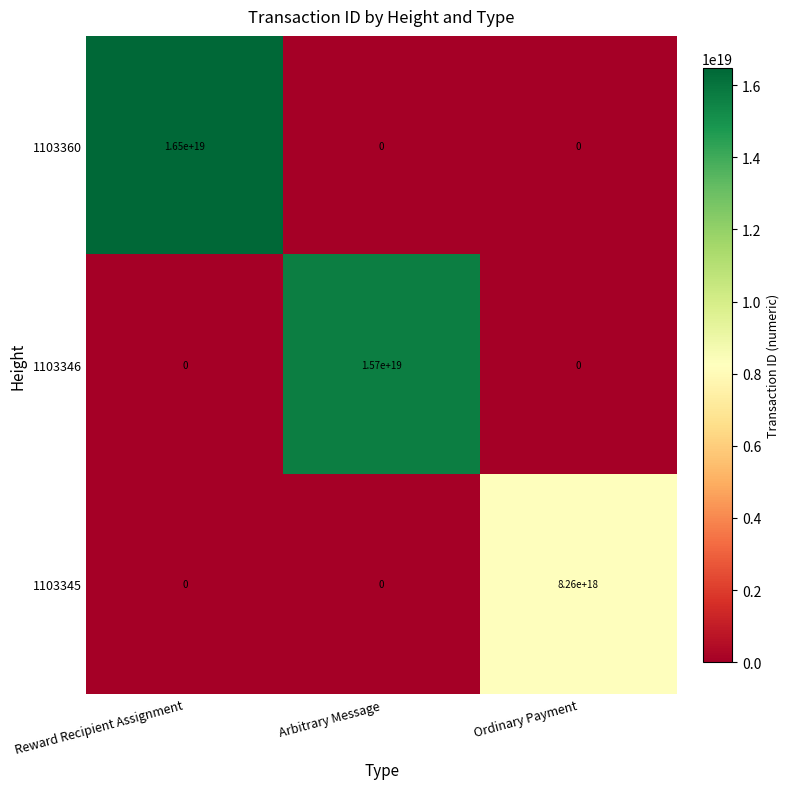

Which series has the largest range (max minus min)?

1103360